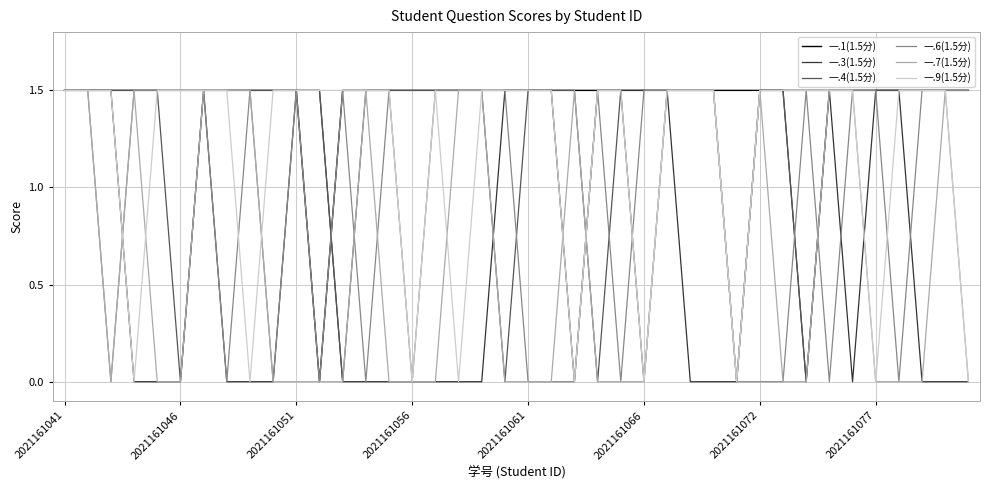

What is the average value of the 一.7(1.5分) series?

0.6